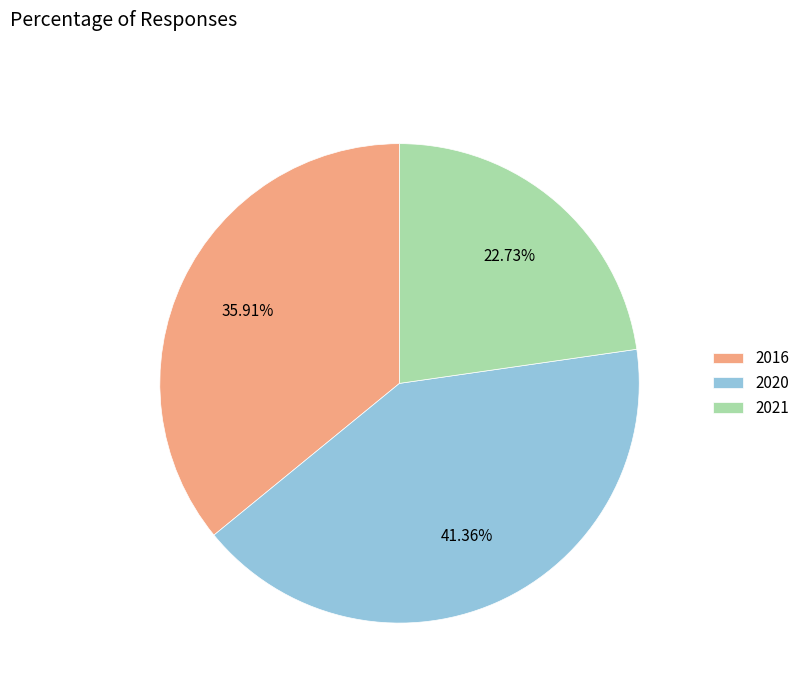

Is there any slice that represents more than half of the pie?

No